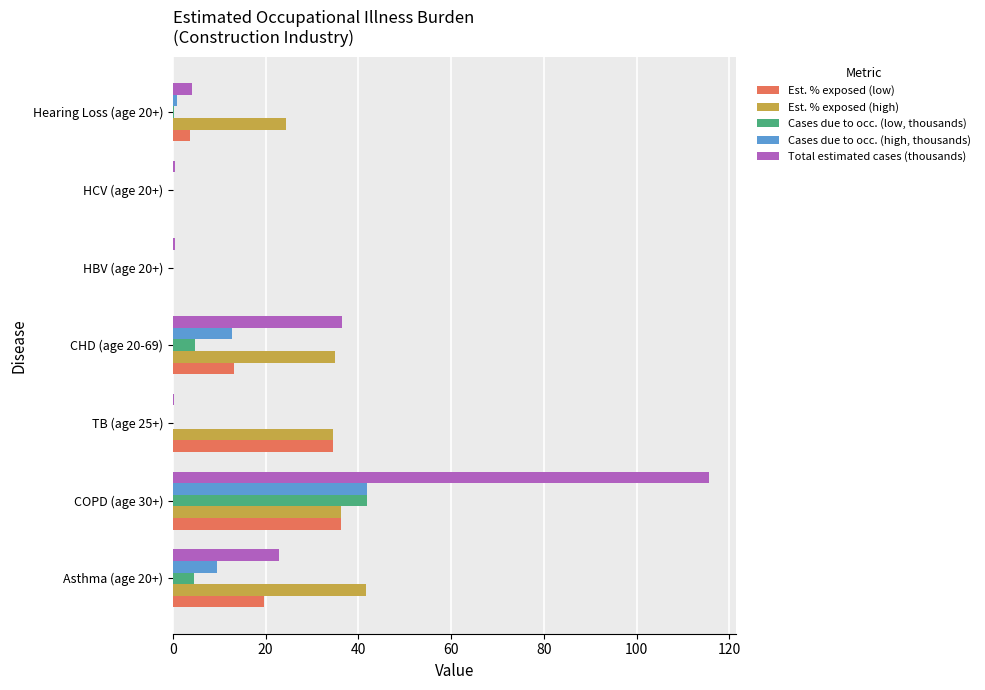

Which category has the highest value across all series?

COPD (age 30+)